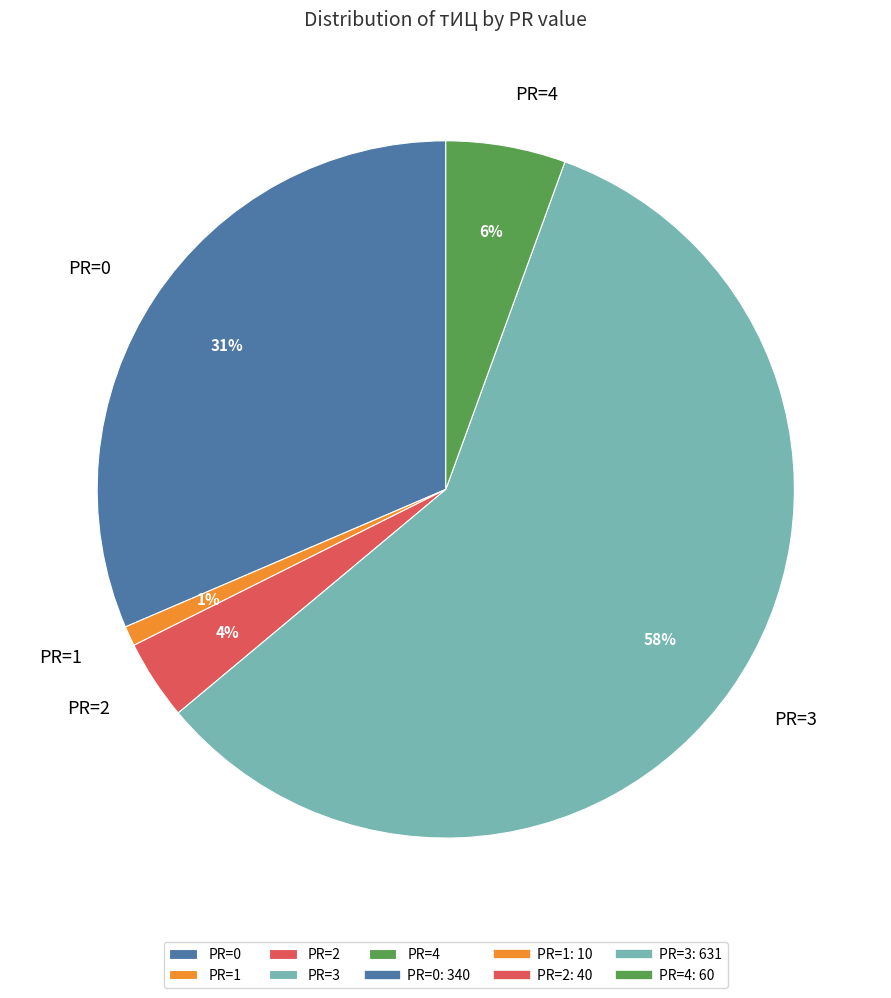

Combined, do PR=4 and PR=2 account for over 50%?

No